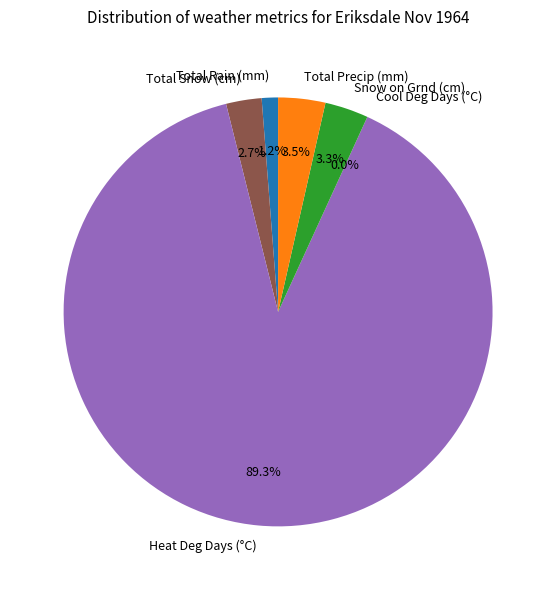

To the nearest percent, what percentage of the pie is Heat Deg Days (°C)?

89%